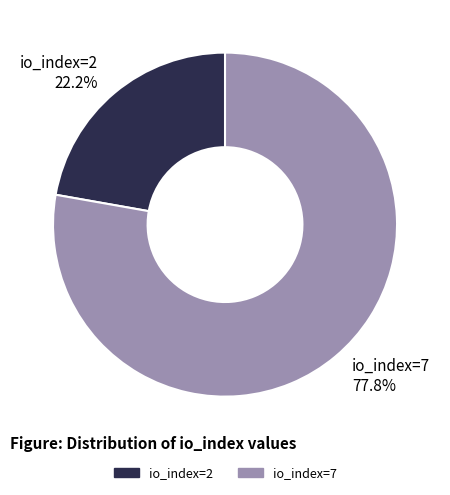

How many segments does this pie chart have?

2